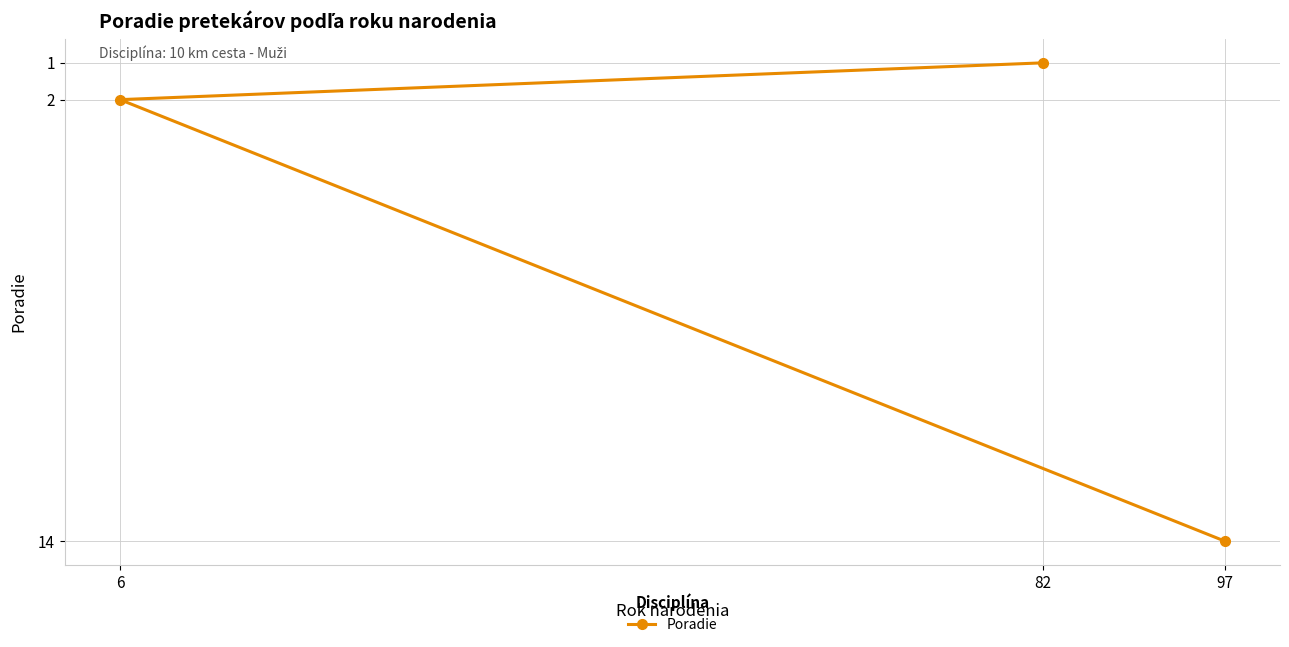

Count the number of categories in the chart.

3